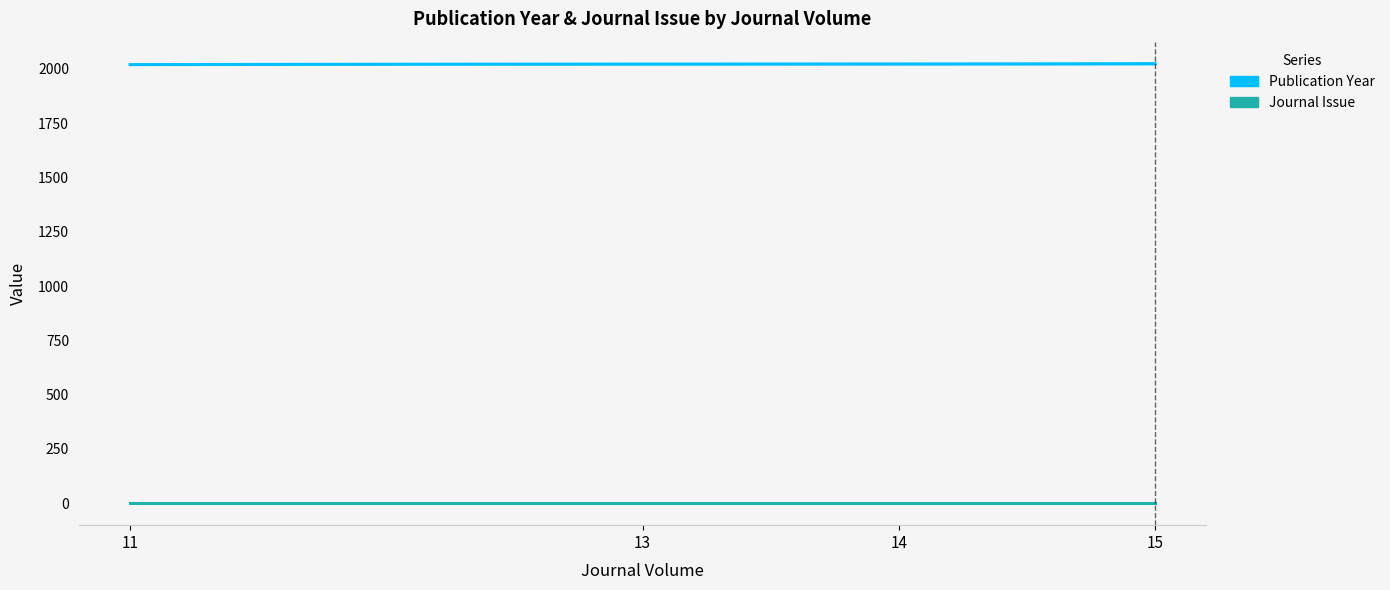

Reading left to right, list all the values displayed in this chart.

Publication Year: 2024	2023	2019	2020	2021	2023	2022
Journal Issue: 1	1	1	1	1	1	1